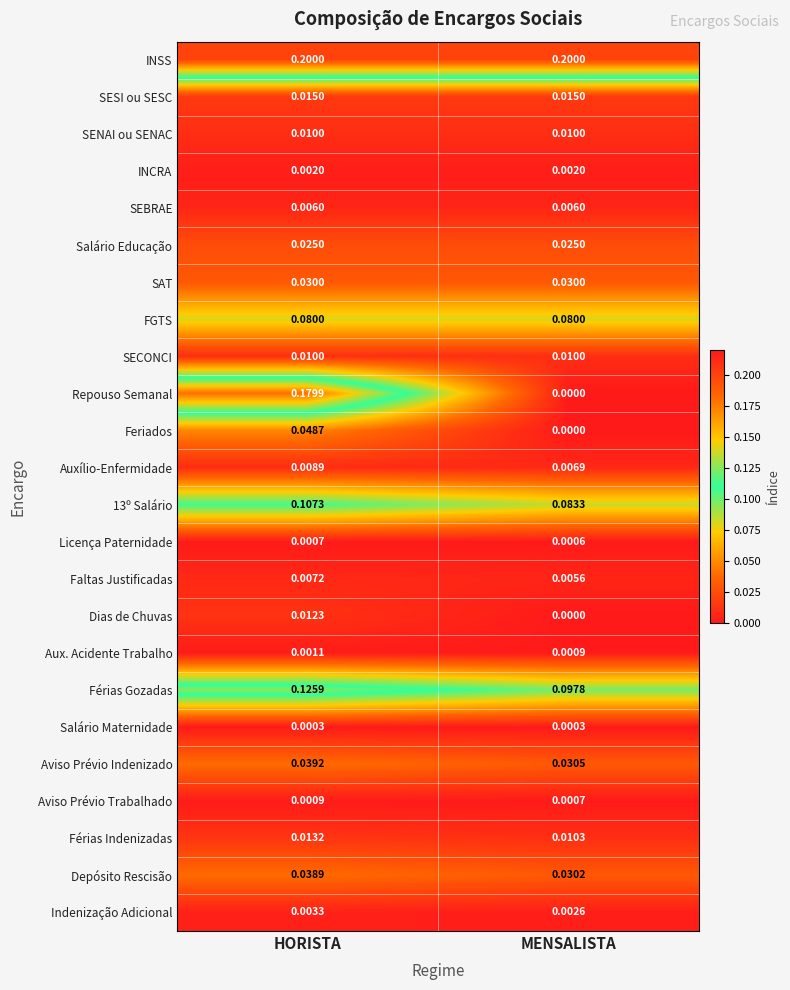

Which category has the highest value in the Faltas Justificadas series?

HORISTA